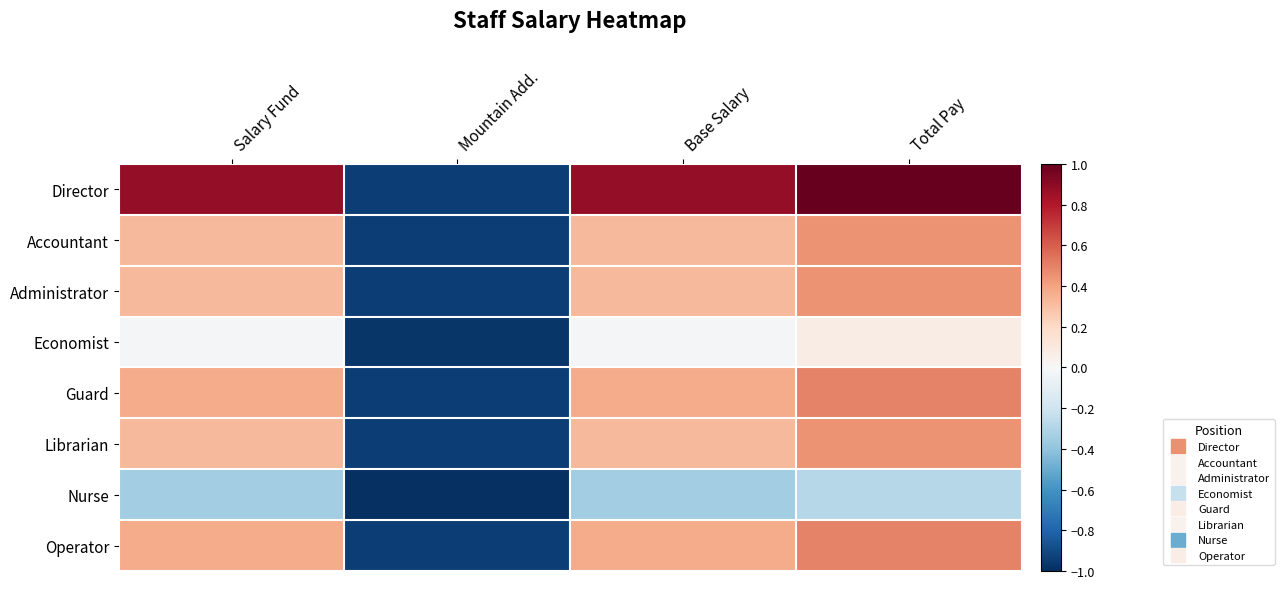

At which category is the sum across all series the highest?

Total Pay